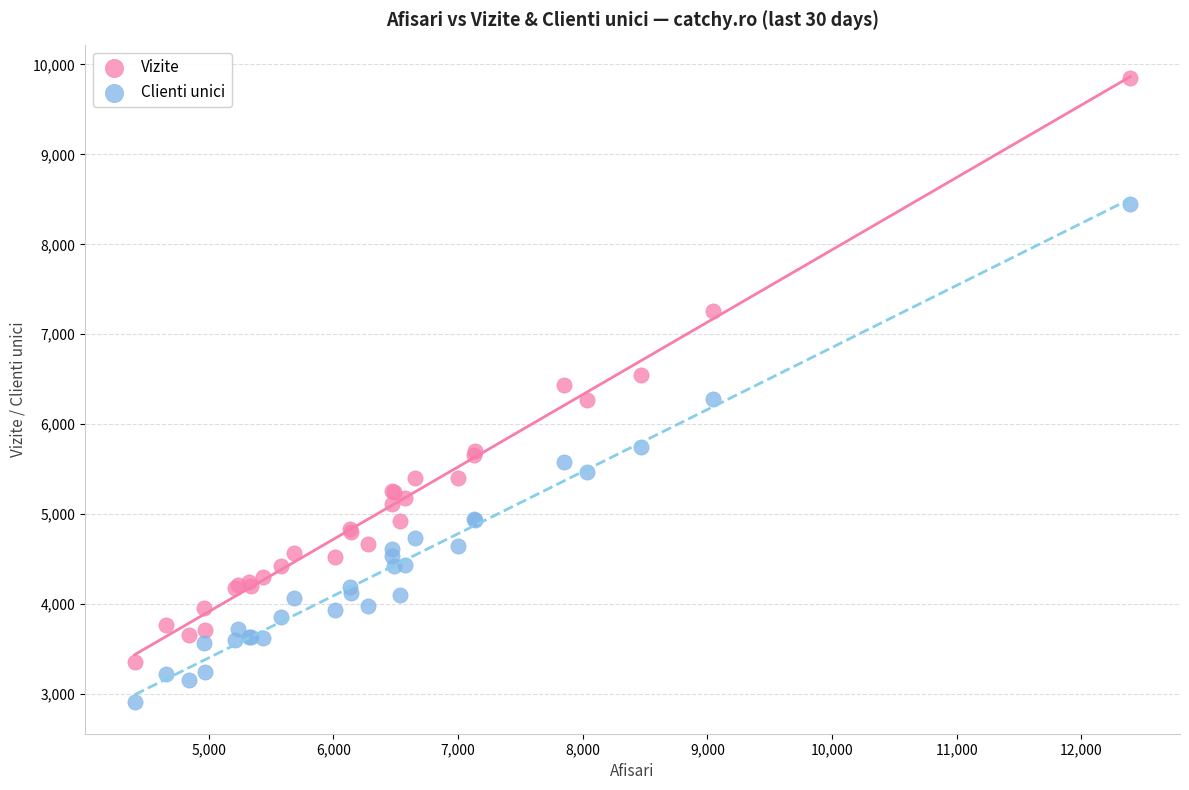

Which series has the largest Y range (max minus min)?

Vizite